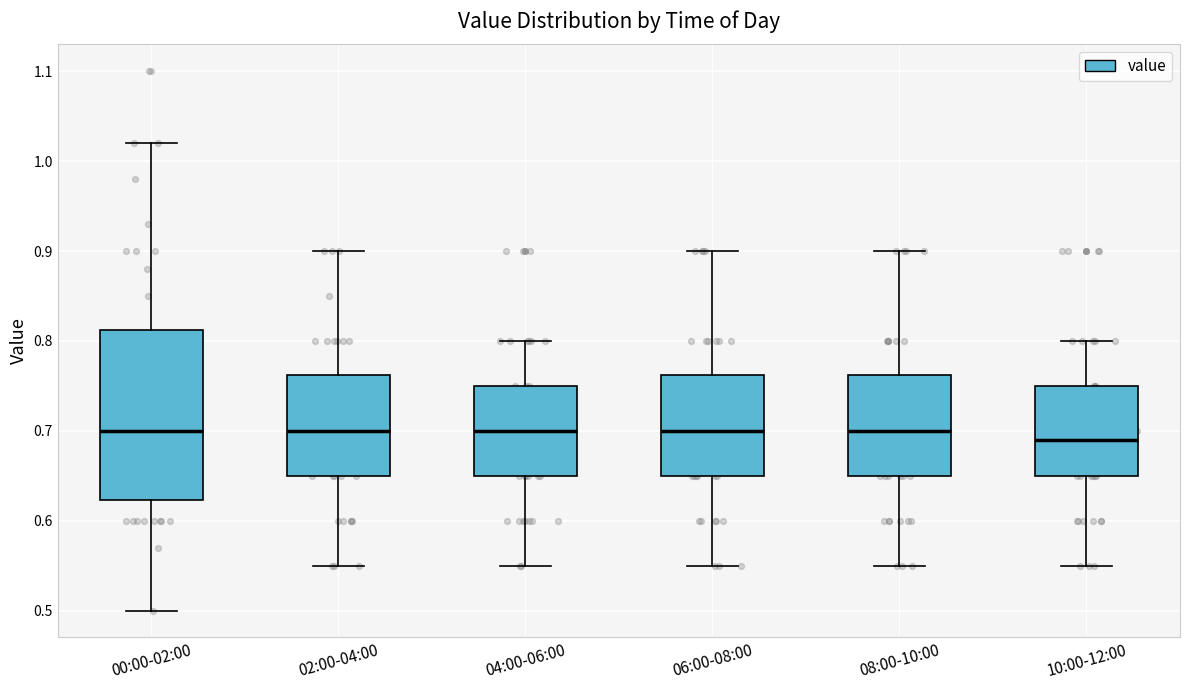

Reading left to right, transcribe this box plot: for each box, give where its median line is, the range the box spans, and where its two whiskers end, as read against the y-axis. The values are not printed on the chart, so give them approximately, as read against the axis.

00:00-02:00: median 0.70, box 0.62 to 0.81, whiskers 0.50 to 1.02
02:00-04:00: median 0.70, box 0.65 to 0.76, whiskers 0.55 to 0.90
04:00-06:00: median 0.70, box 0.65 to 0.75, whiskers 0.55 to 0.80
06:00-08:00: median 0.70, box 0.65 to 0.76, whiskers 0.55 to 0.90
08:00-10:00: median 0.70, box 0.65 to 0.76, whiskers 0.55 to 0.90
10:00-12:00: median 0.69, box 0.65 to 0.75, whiskers 0.55 to 0.80